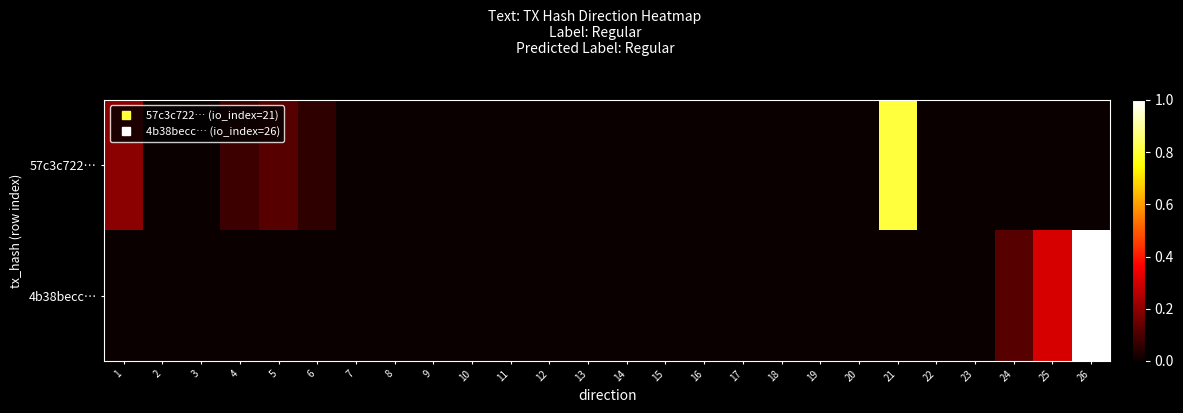

Which series has the largest range (max minus min)?

4b38becc…